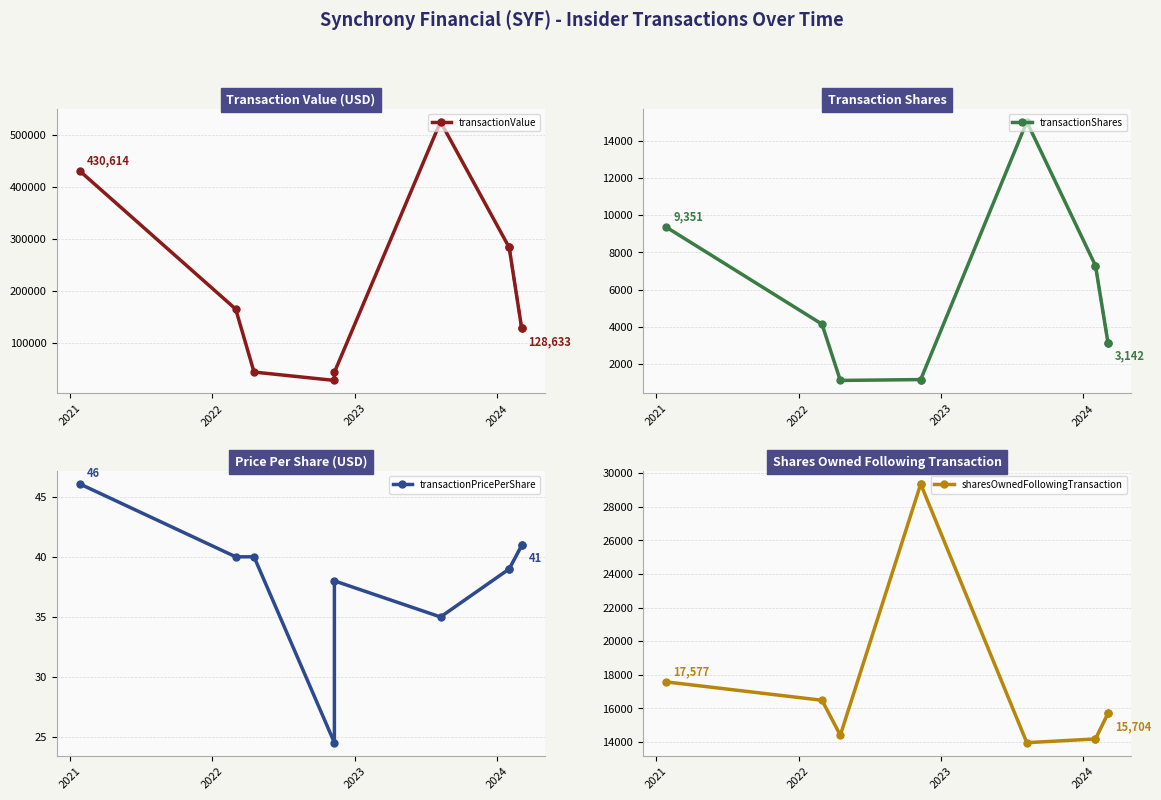

Rank the series by their maximum value, from highest to lowest.

transactionValue, sharesOwnedFollowingTransaction, transactionShares, transactionPricePerShare